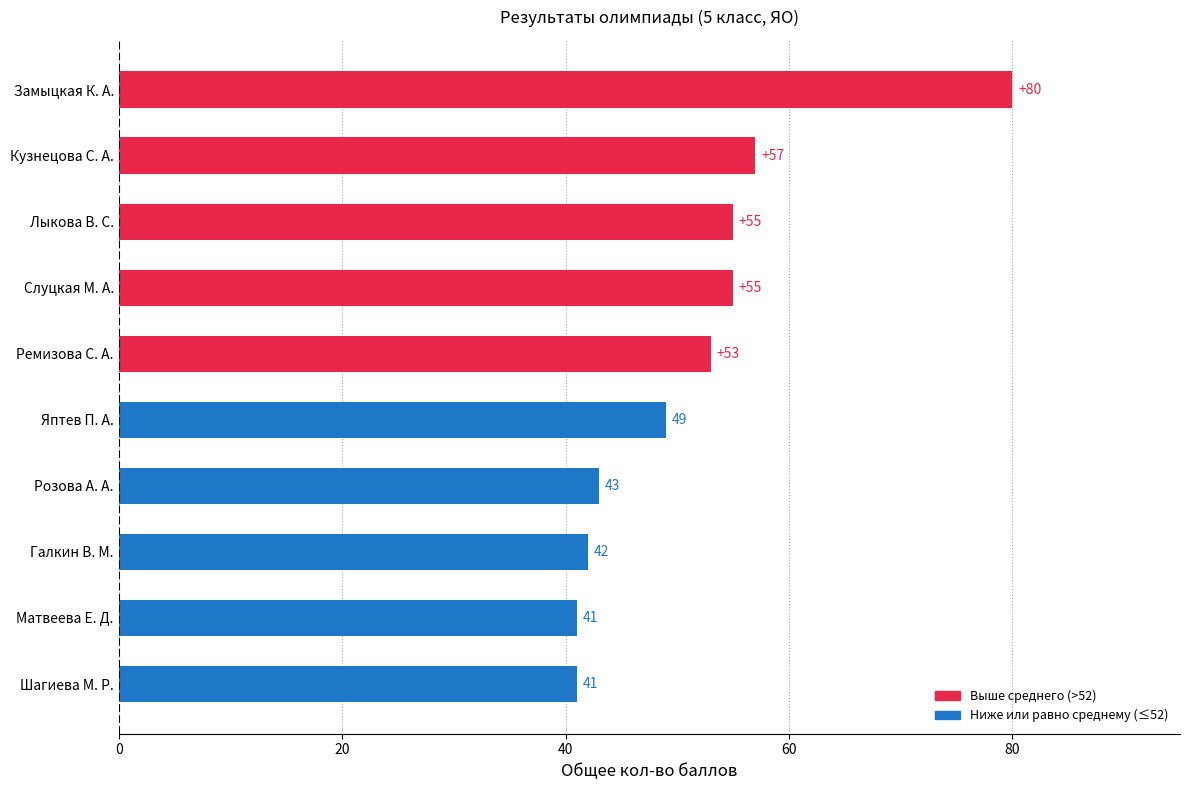

What value does the data have at Яптев П. А.?

49